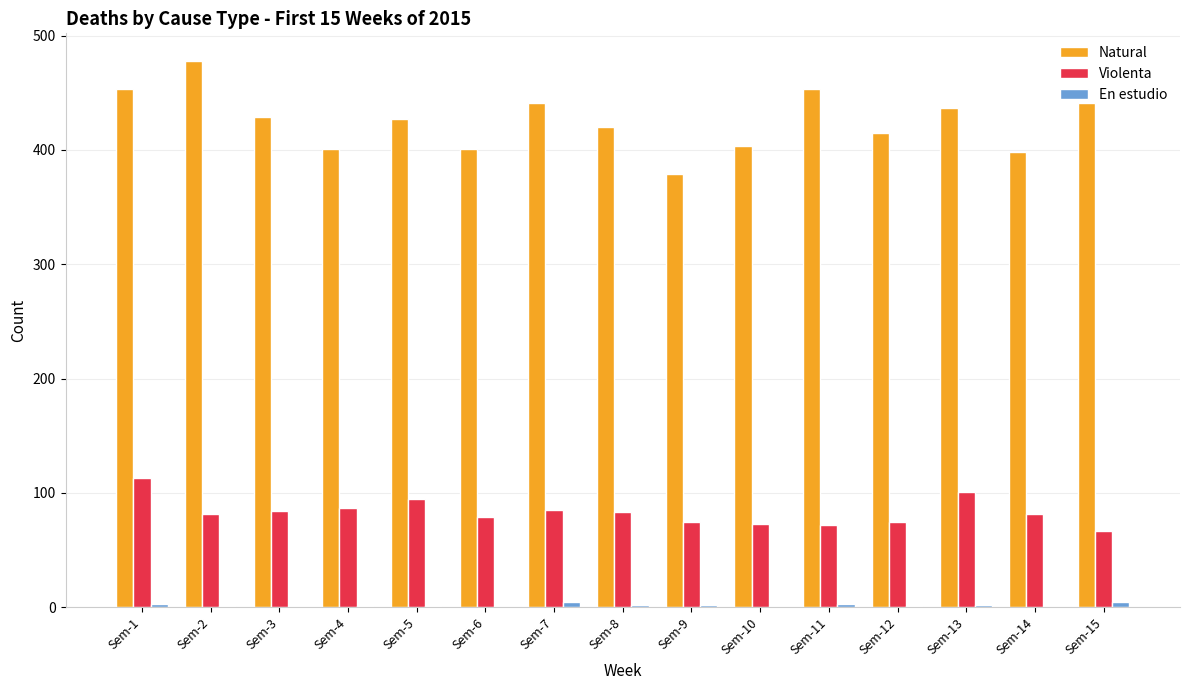

Count the number of categories in the chart.

15